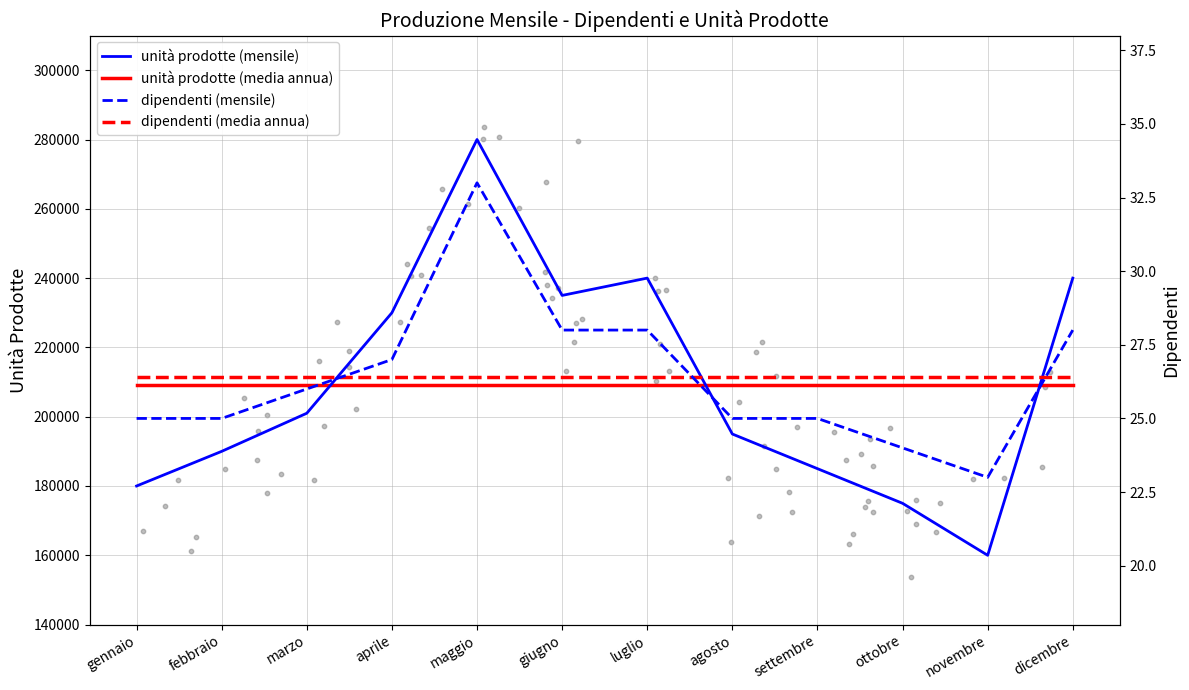

Is the value of unità prodotte at aprile greater than the value of dipendenti at aprile?

Yes